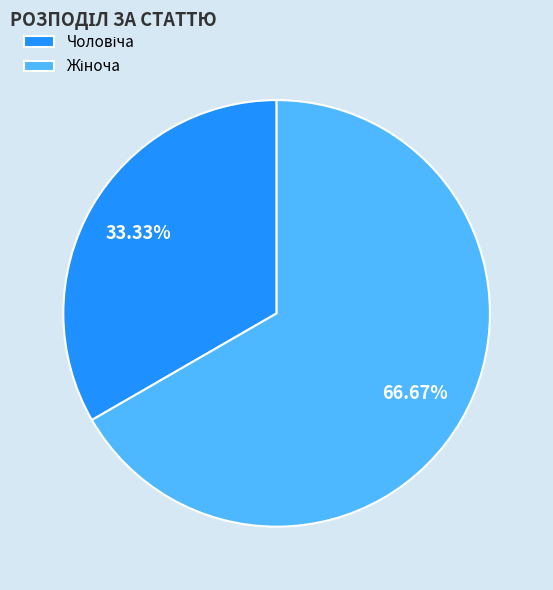

Does any single category account for the majority?

Yes